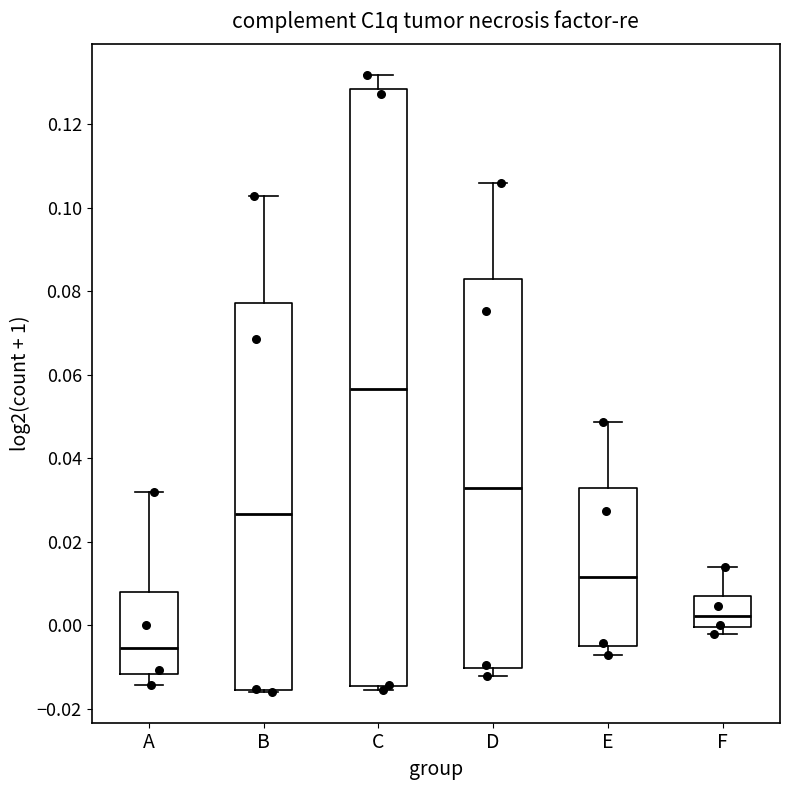

Which box has the lowest median line?

A